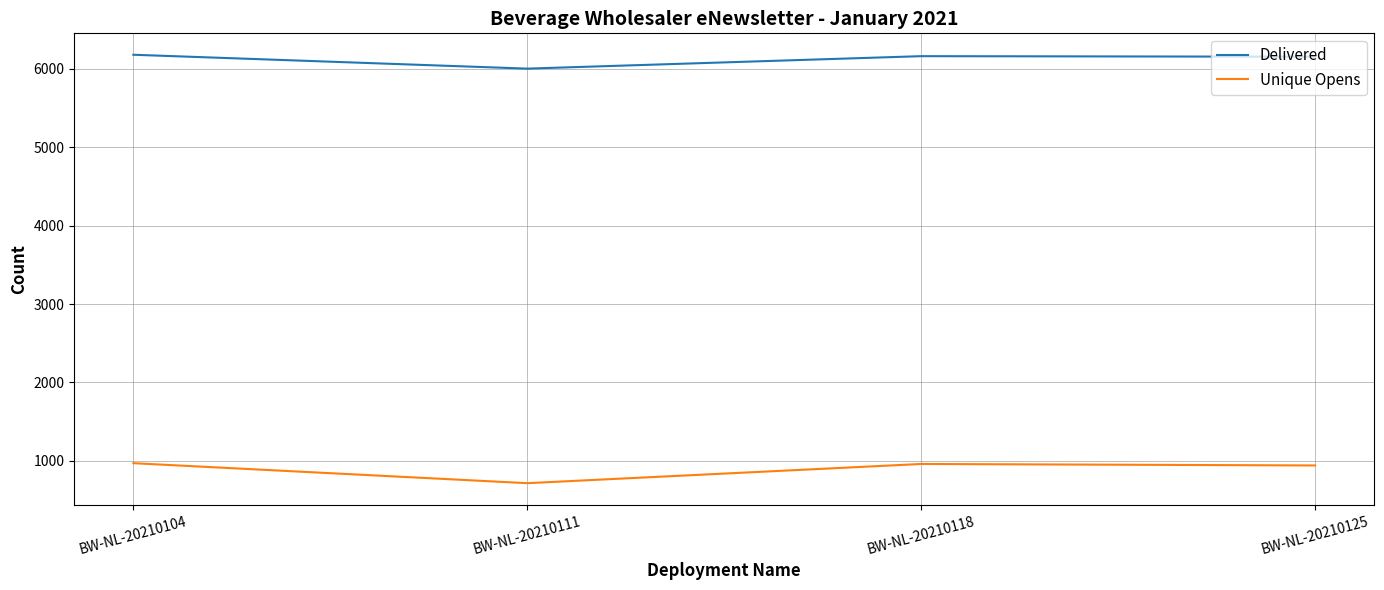

What is the difference between the Unique Opens values at BW-NL-20210118 and BW-NL-20210111?

245